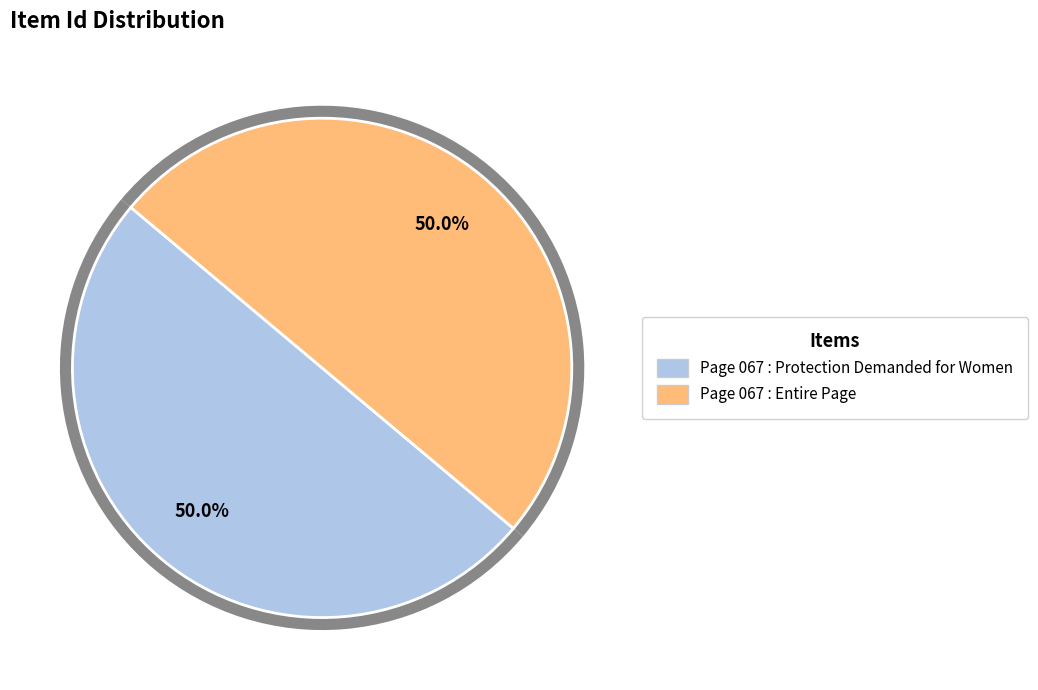

How much of the chart is everything except Page 067 : Entire Page?

50.0%